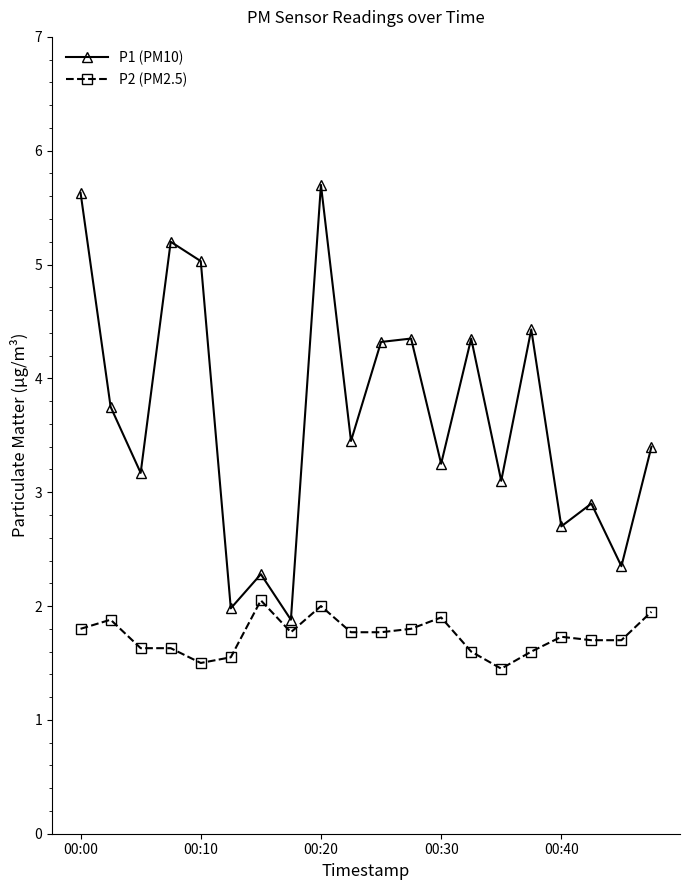

What is the value of the P1 (PM10) point at the 5th from the left?

5.0